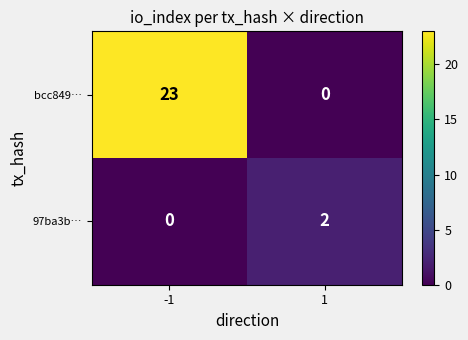

How many positive values does the bcc849… series have?

1